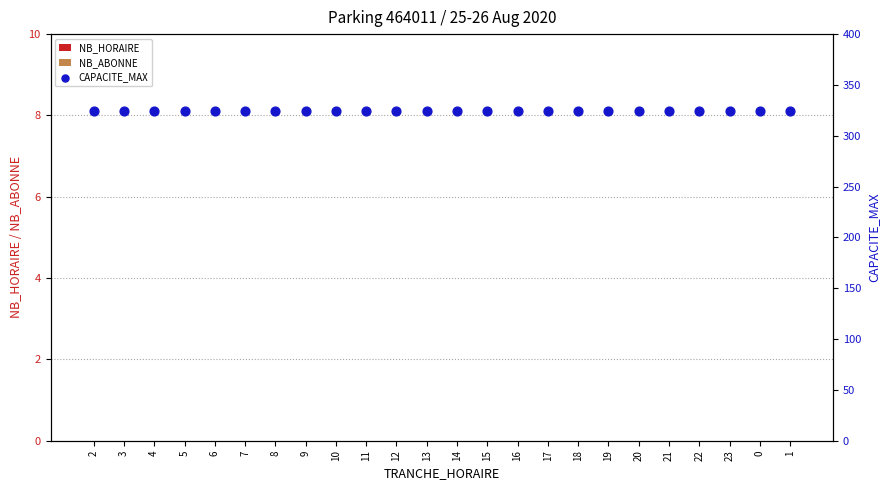

What are all the series names shown in the legend?

NB_HORAIRE, NB_ABONNE, CAPACITE_MAX